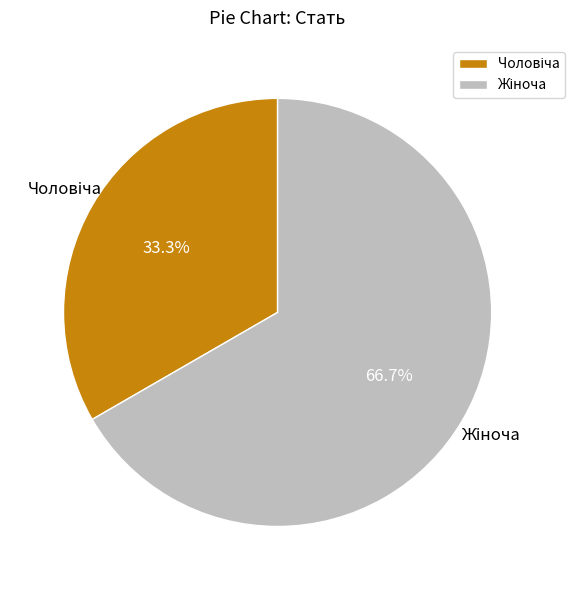

To the nearest percent, what is the difference between the largest and smallest slice percentages?

33%